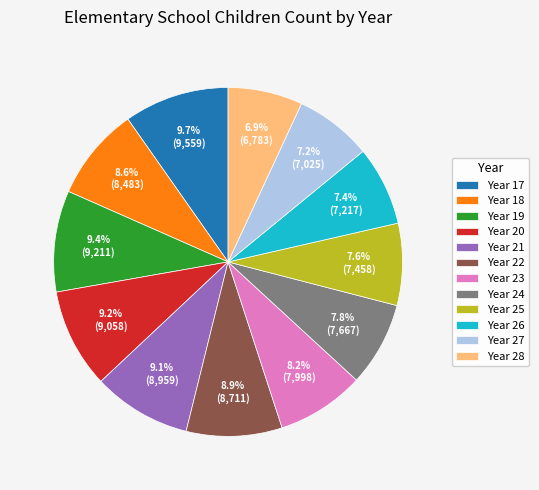

Approximately how many times larger is the value at Year 22 compared to Year 25?

1.2